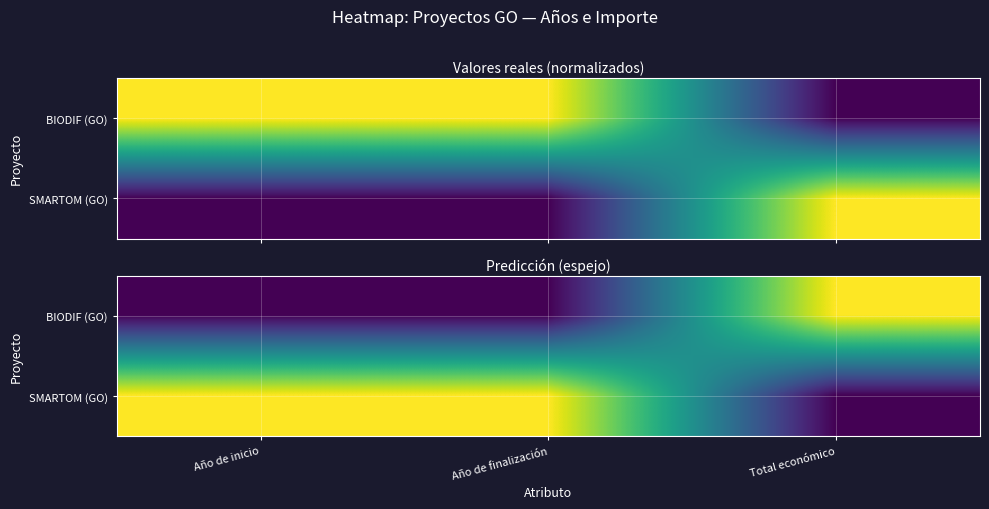

How many series are shown in this chart?

2